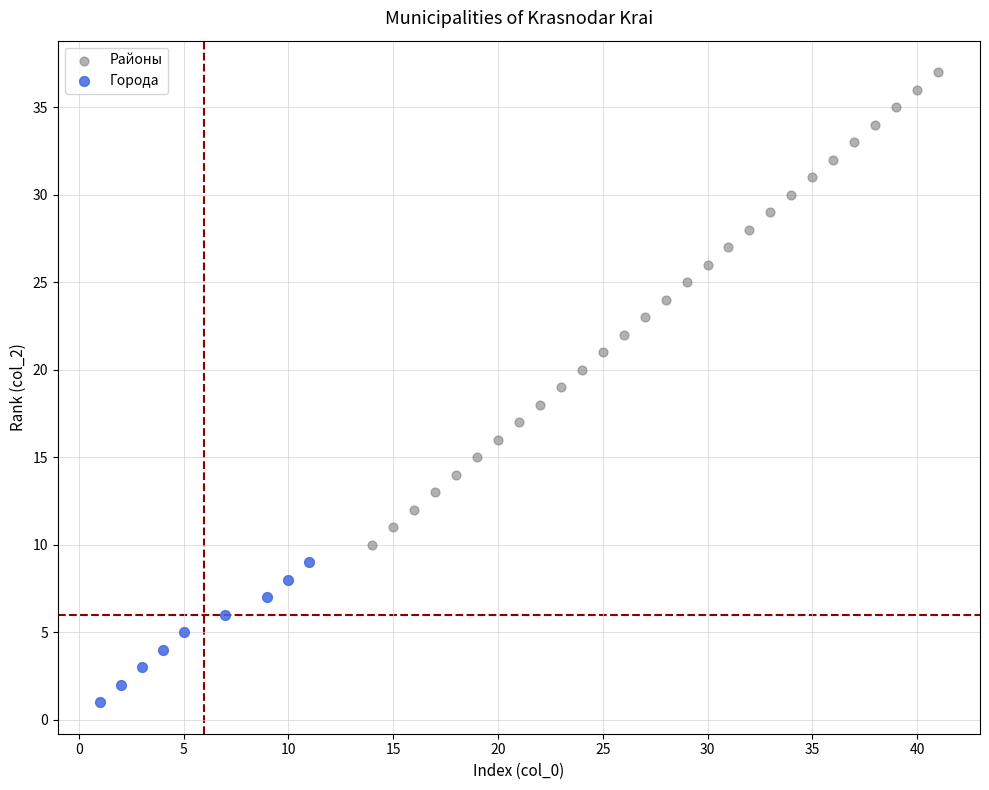

Which series has the widest spread of Y values?

Районы